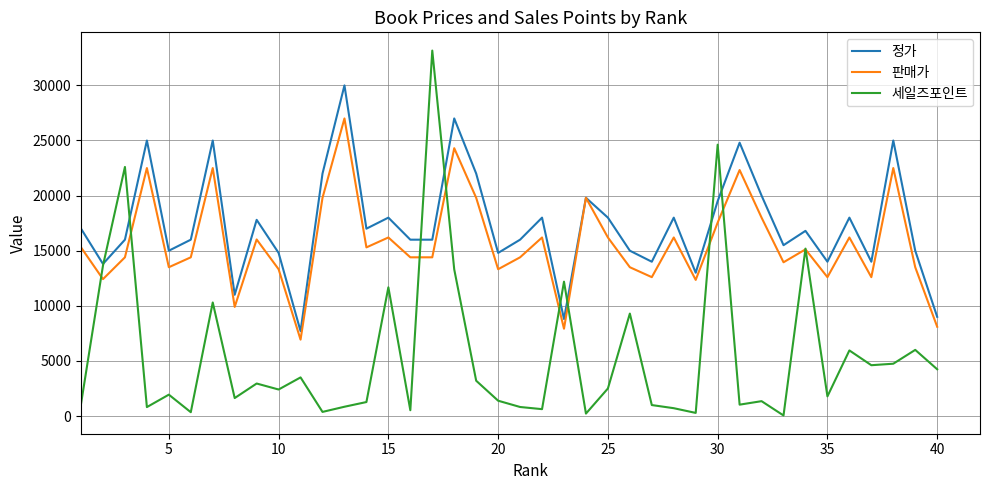

What is the greatest value displayed?

33158